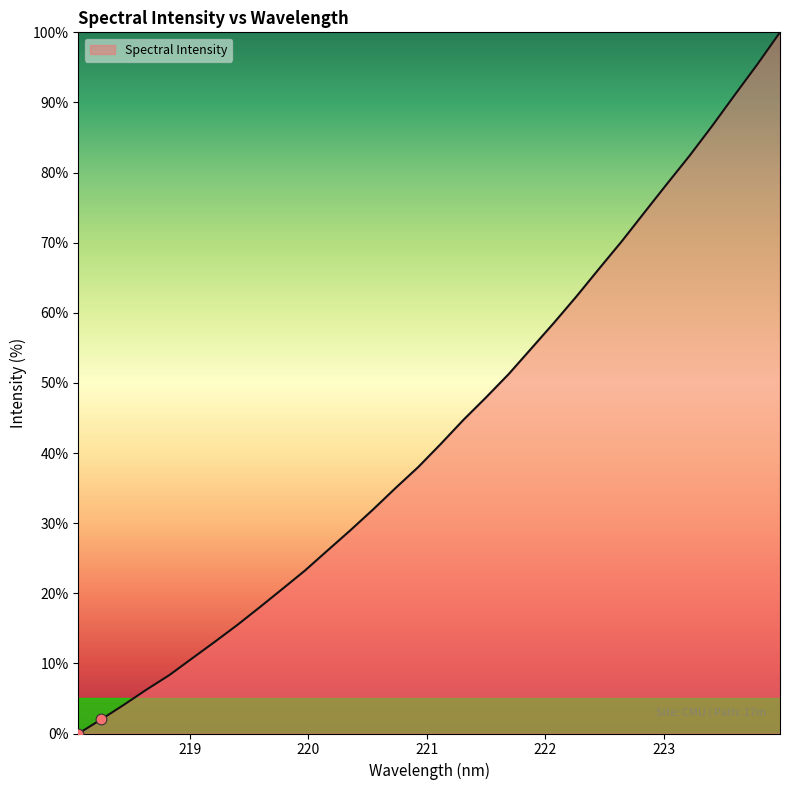

What is the greatest value displayed?

100.0